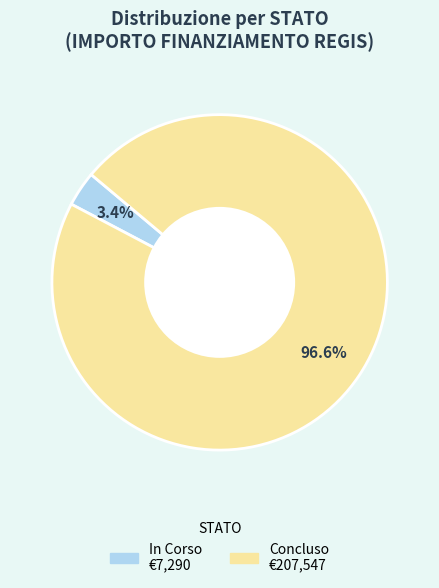

What percentage do Concluso and In Corso together represent?

100.0%